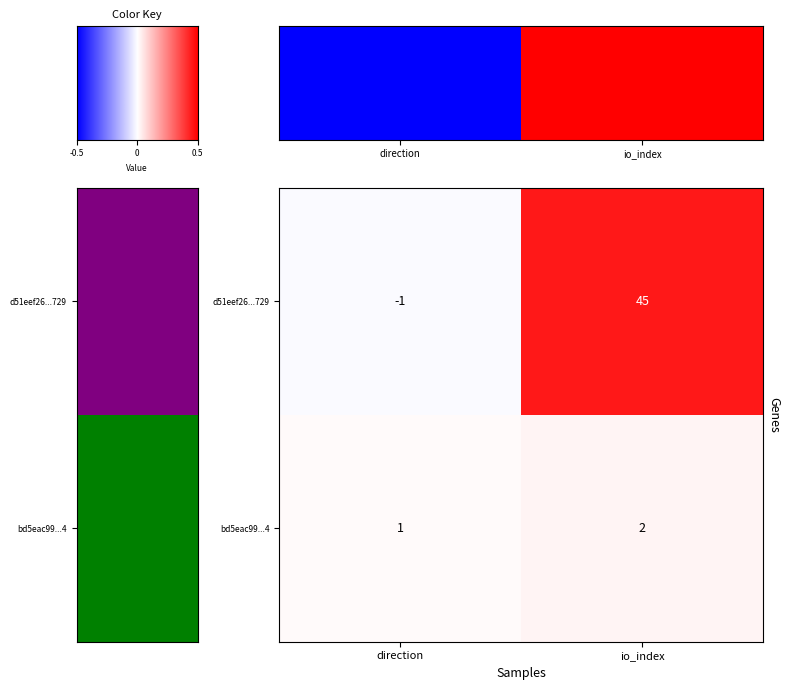

The value of d51eef26...729 at direction is -1. True or false?

True